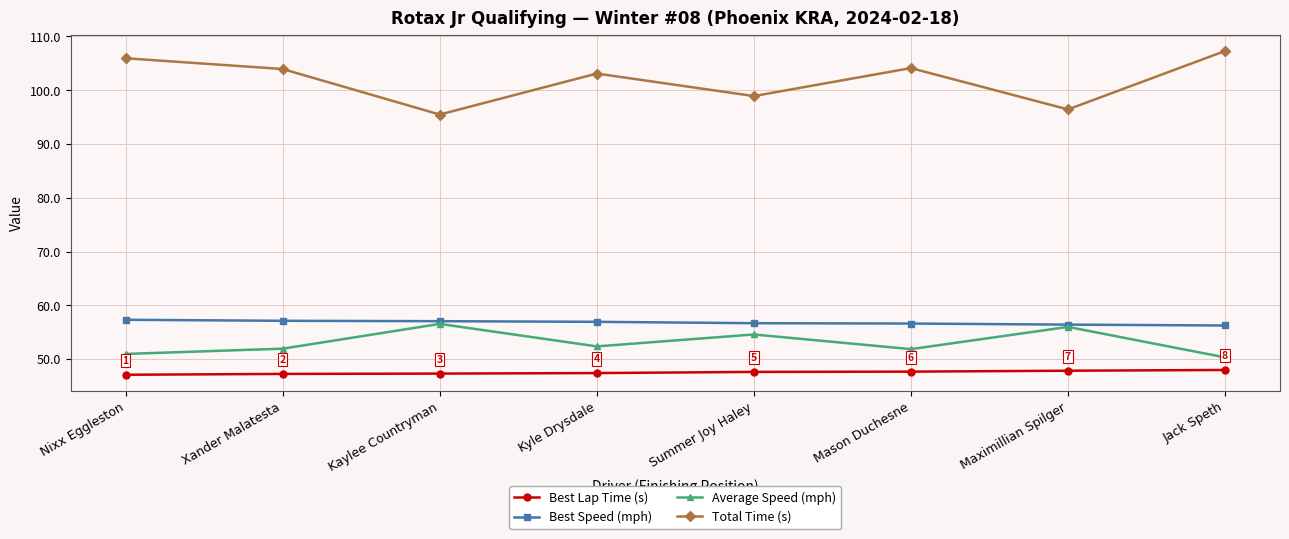

How many lines are shown in the chart?

4